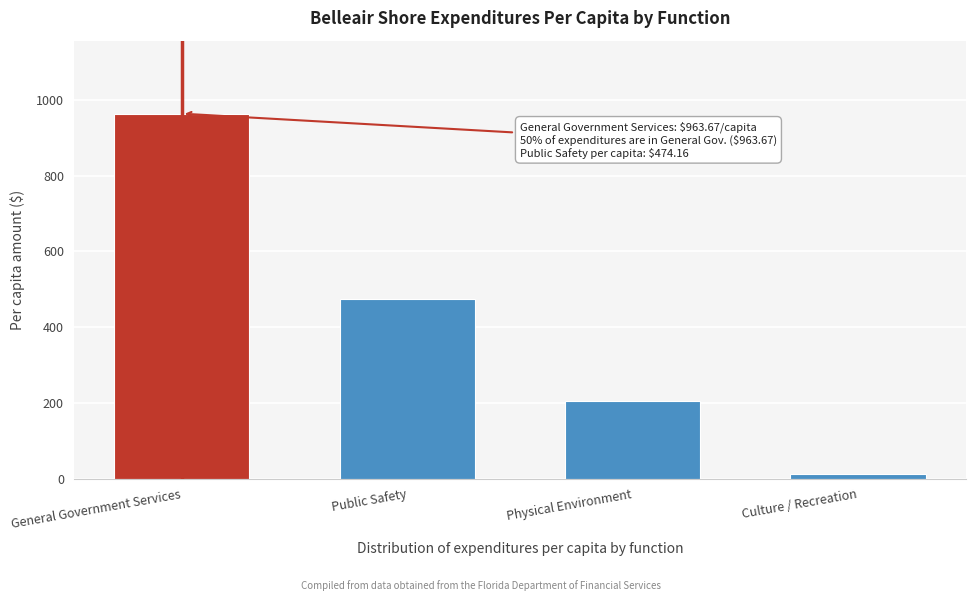

Reading left to right, transcribe all the data shown in this chart.

963.7	474.2	205.2	11.1